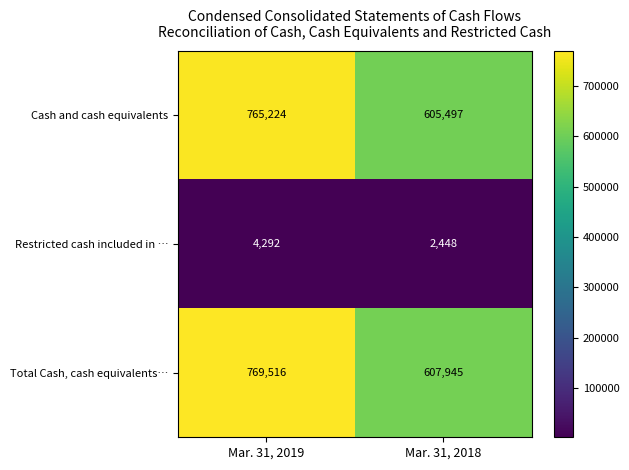

At Mar. 31, 2018, list the series in order from smallest to largest.

Restricted cash included in …, Cash and cash equivalents, Total Cash, cash equivalents…